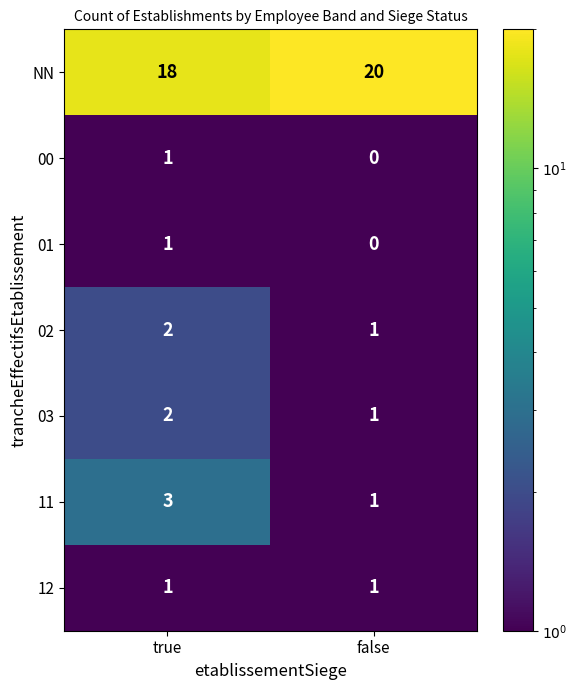

What is the difference between the highest and lowest values at true?

17